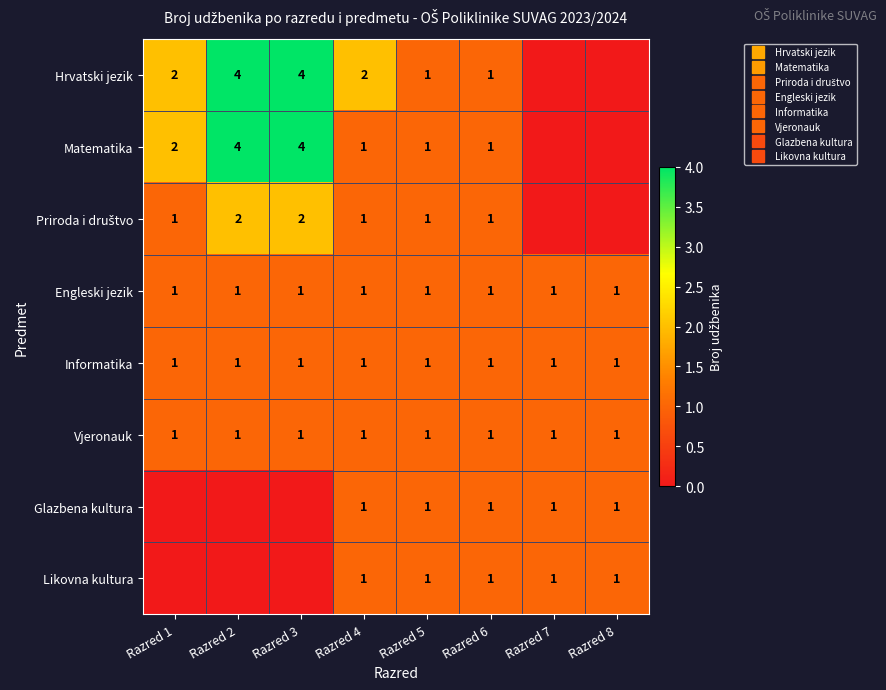

Rank the categories by Engleski jezik value from lowest to highest.

Razred 1, Razred 2, Razred 3, Razred 4, Razred 5, Razred 6, Razred 7, Razred 8